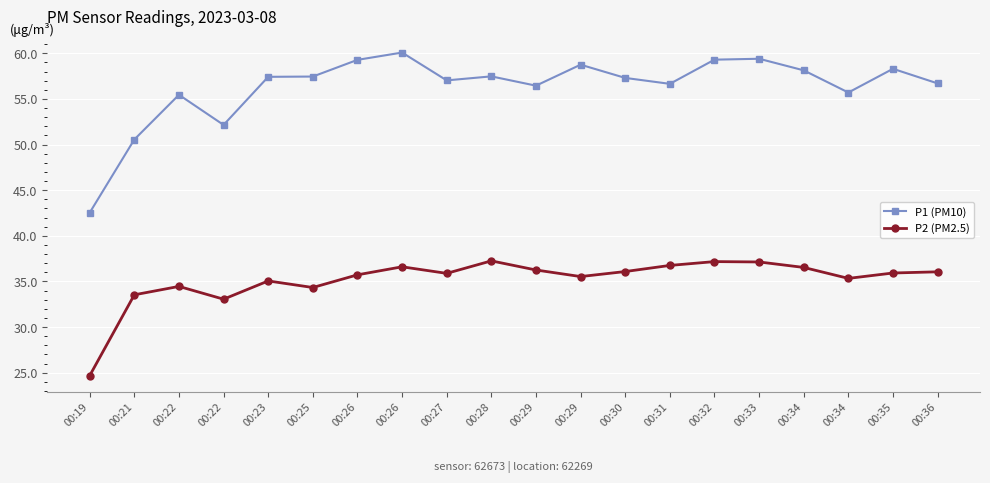

How many lines are shown in the chart?

2